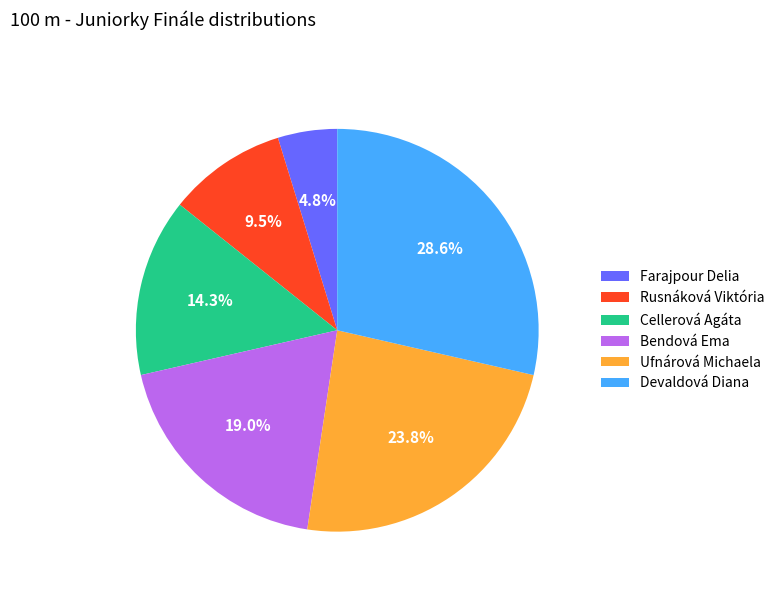

Between Farajpour Delia and Cellerová Agáta, which is larger?

Cellerová Agáta